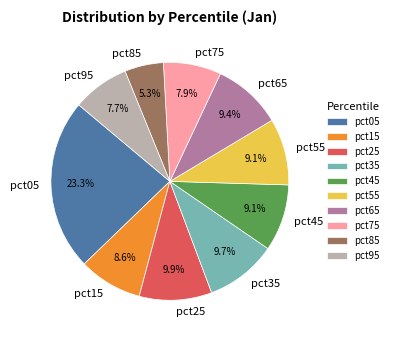

What percentage is NOT represented by pct05?

76.7%